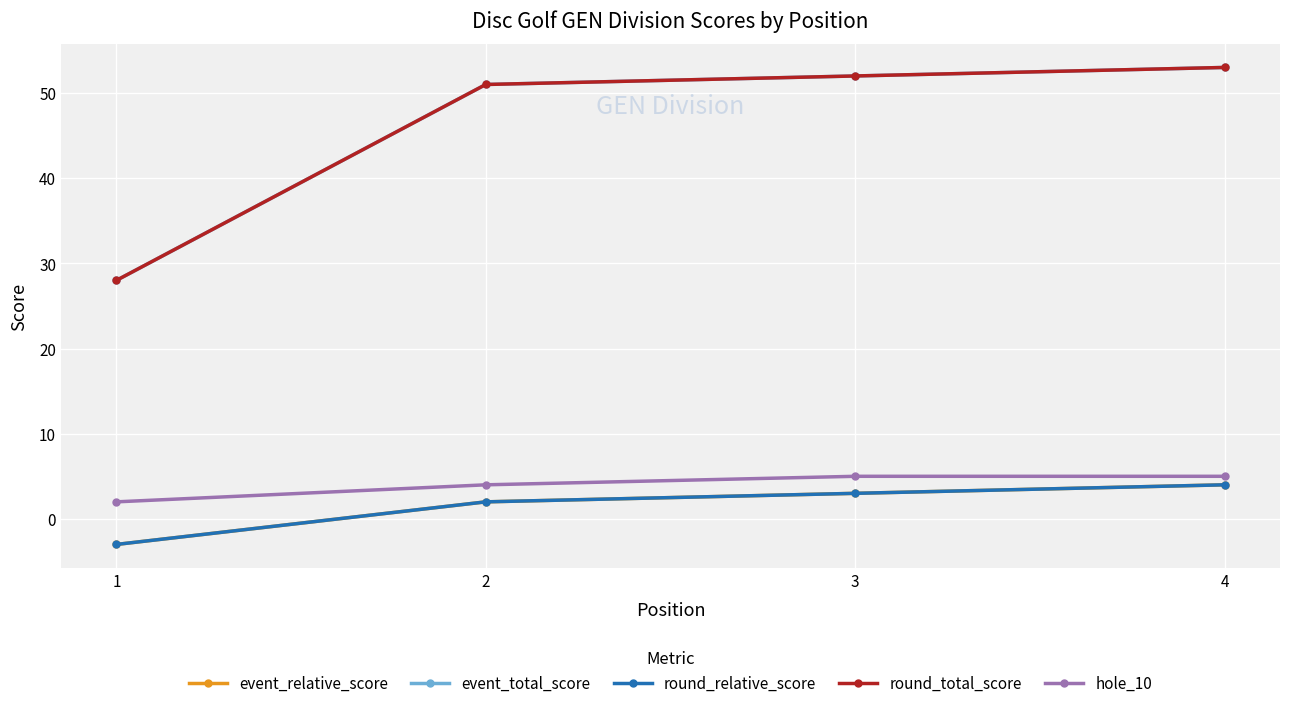

Is this an area chart (filled region under the line)?

No